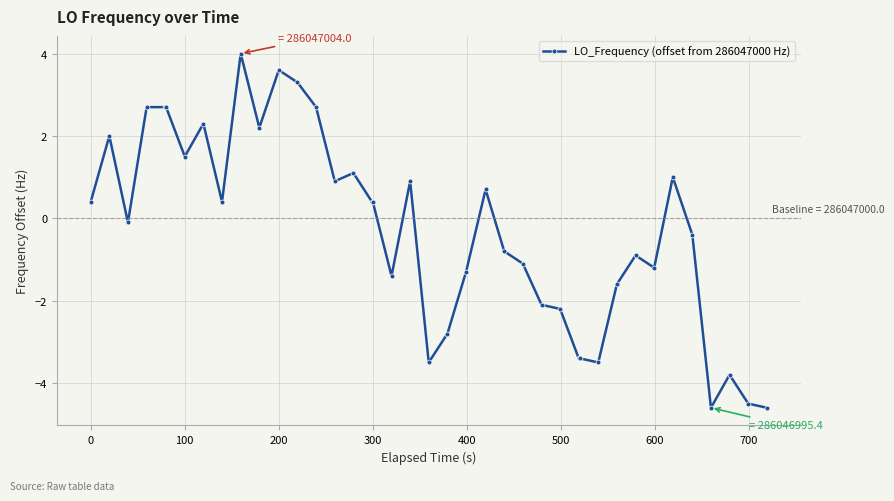

What is the average value?

-0.3